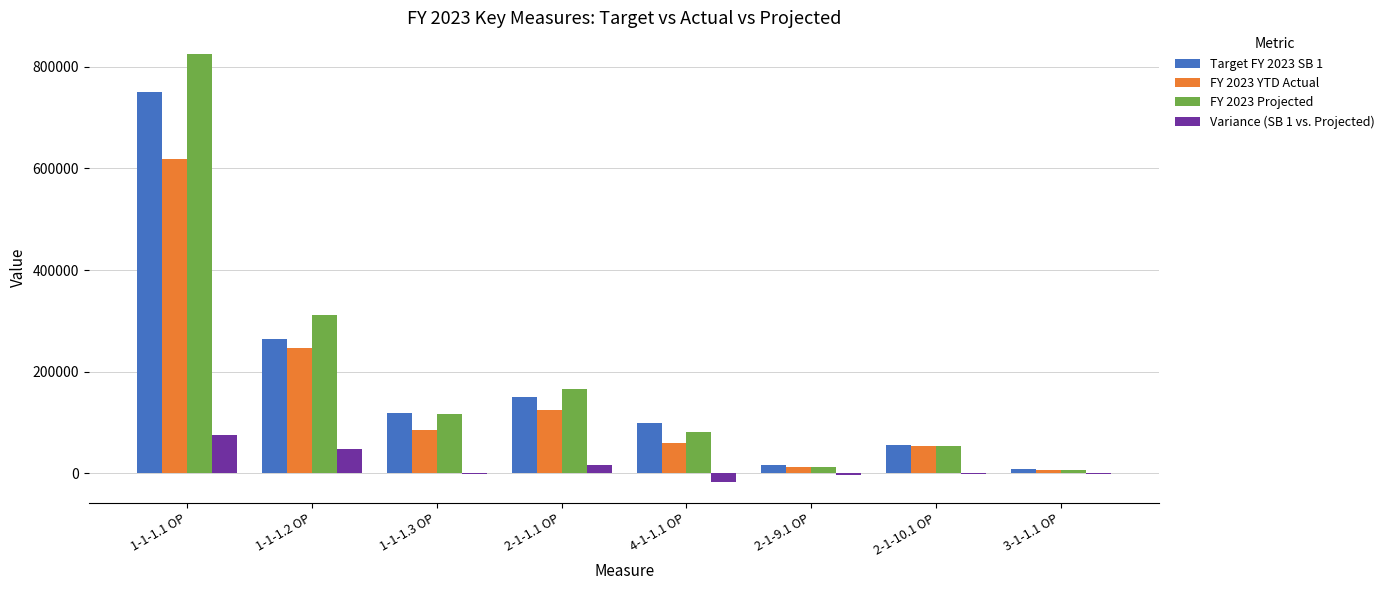

Count the number of categories in the chart.

8